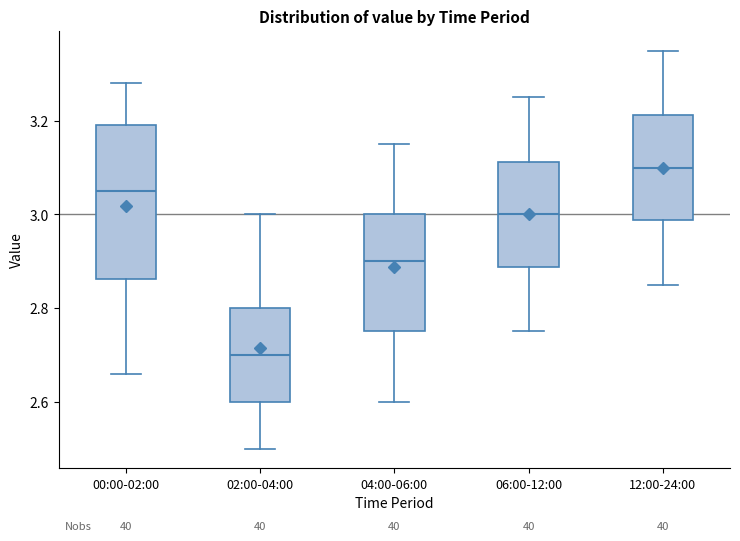

Reading left to right, read every box against the y-axis: the position of its median line, the range the box covers, and the ends of its whiskers. The values are not printed on the chart, so give them approximately, as read against the axis.

00:00-02:00: median 3.06, box 2.86 to 3.20, whiskers 2.66 to 3.28
02:00-04:00: median 2.70, box 2.60 to 2.80, whiskers 2.50 to 3.00
04:00-06:00: median 2.90, box 2.76 to 3.00, whiskers 2.60 to 3.16
06:00-12:00: median 3.00, box 2.88 to 3.12, whiskers 2.76 to 3.26
12:00-24:00: median 3.10, box 2.98 to 3.22, whiskers 2.86 to 3.36